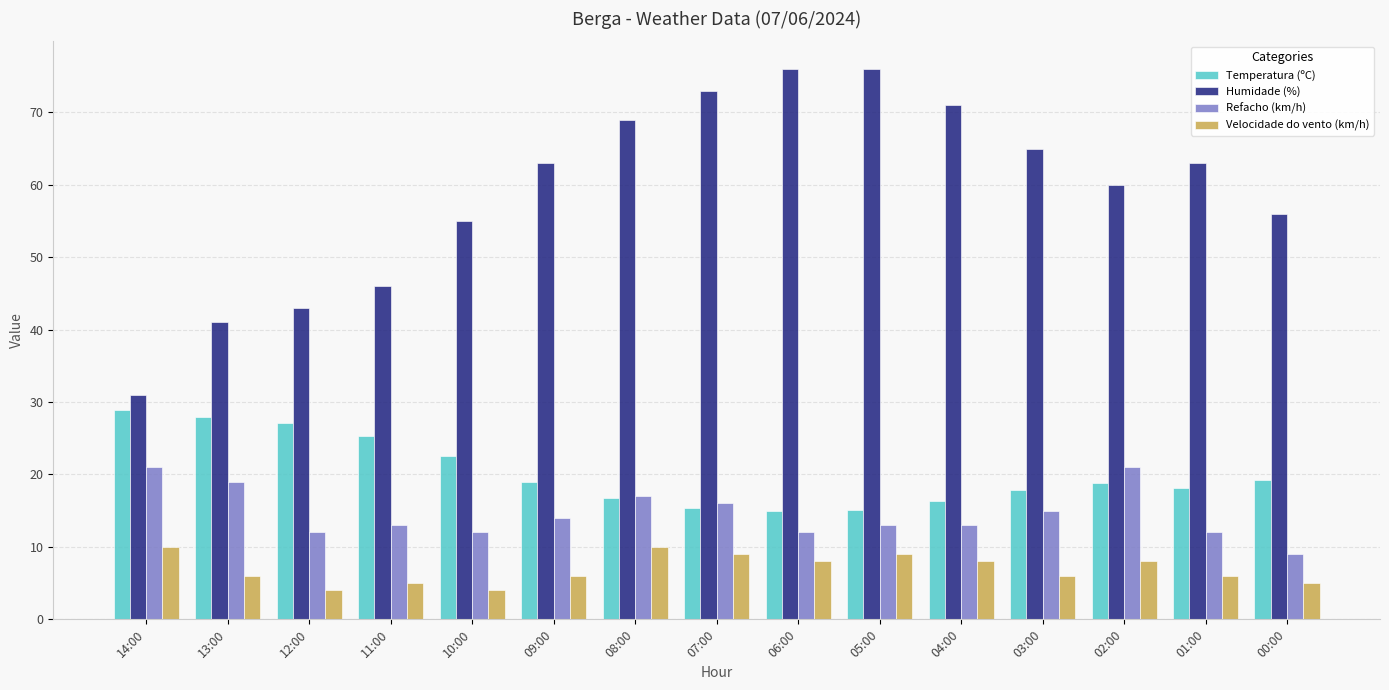

At which label is Refacho (km/h) closest to 15?

03:00